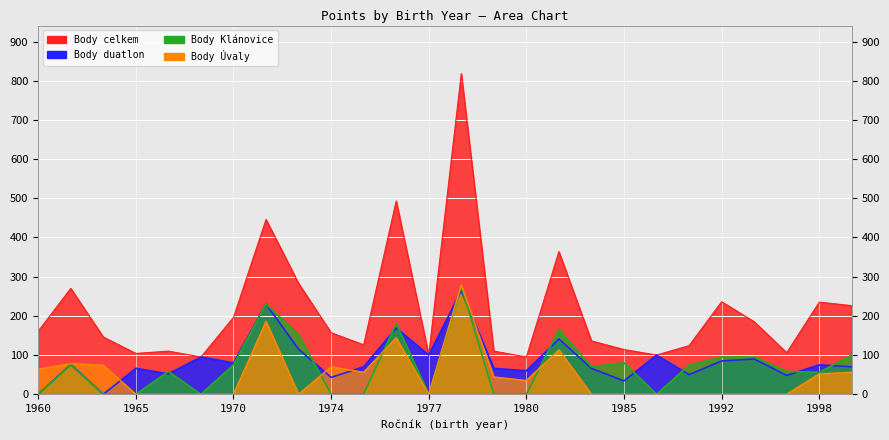

What is the average value of the Body Úvaly series?

48